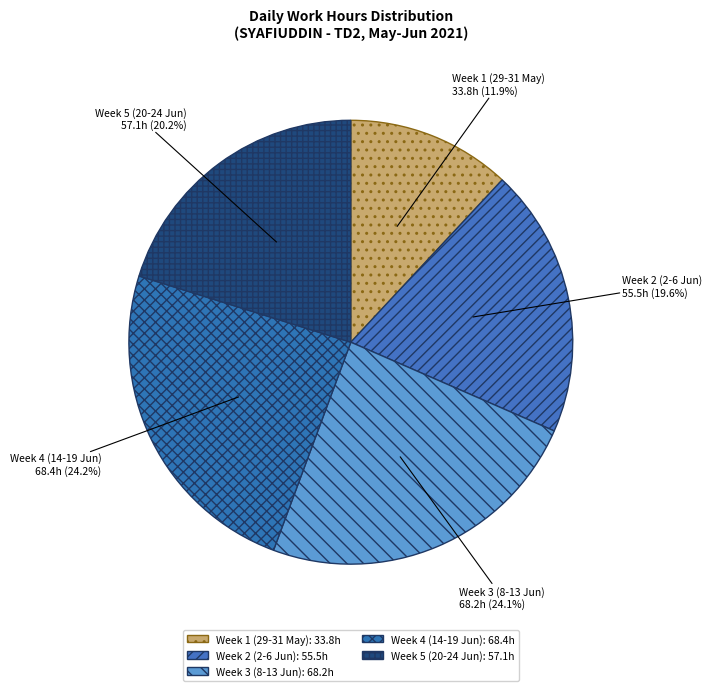

How much of the chart is everything except Week 5 (20-24 Jun)?

79.8%